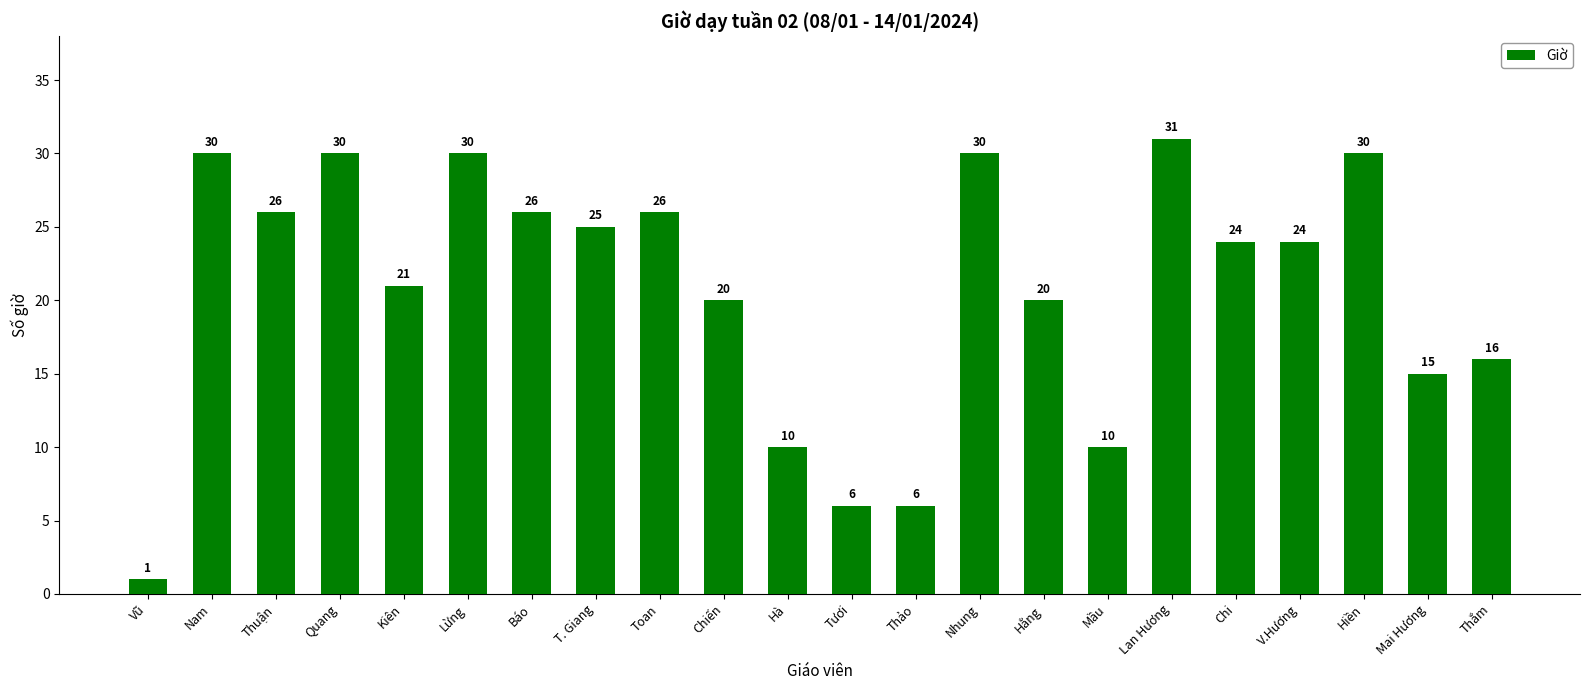

What is the average value?

21